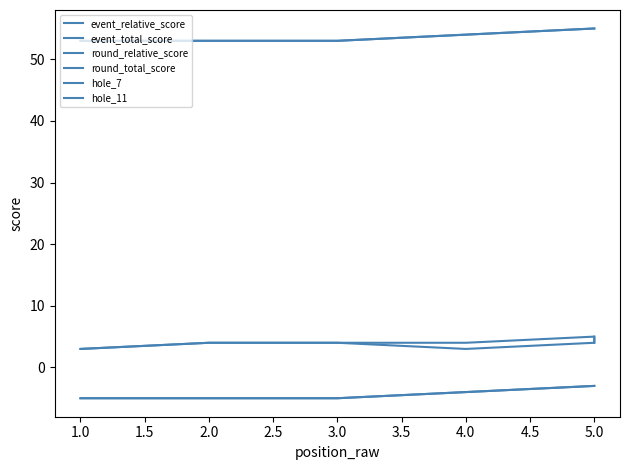

How many lines are shown in the chart?

6